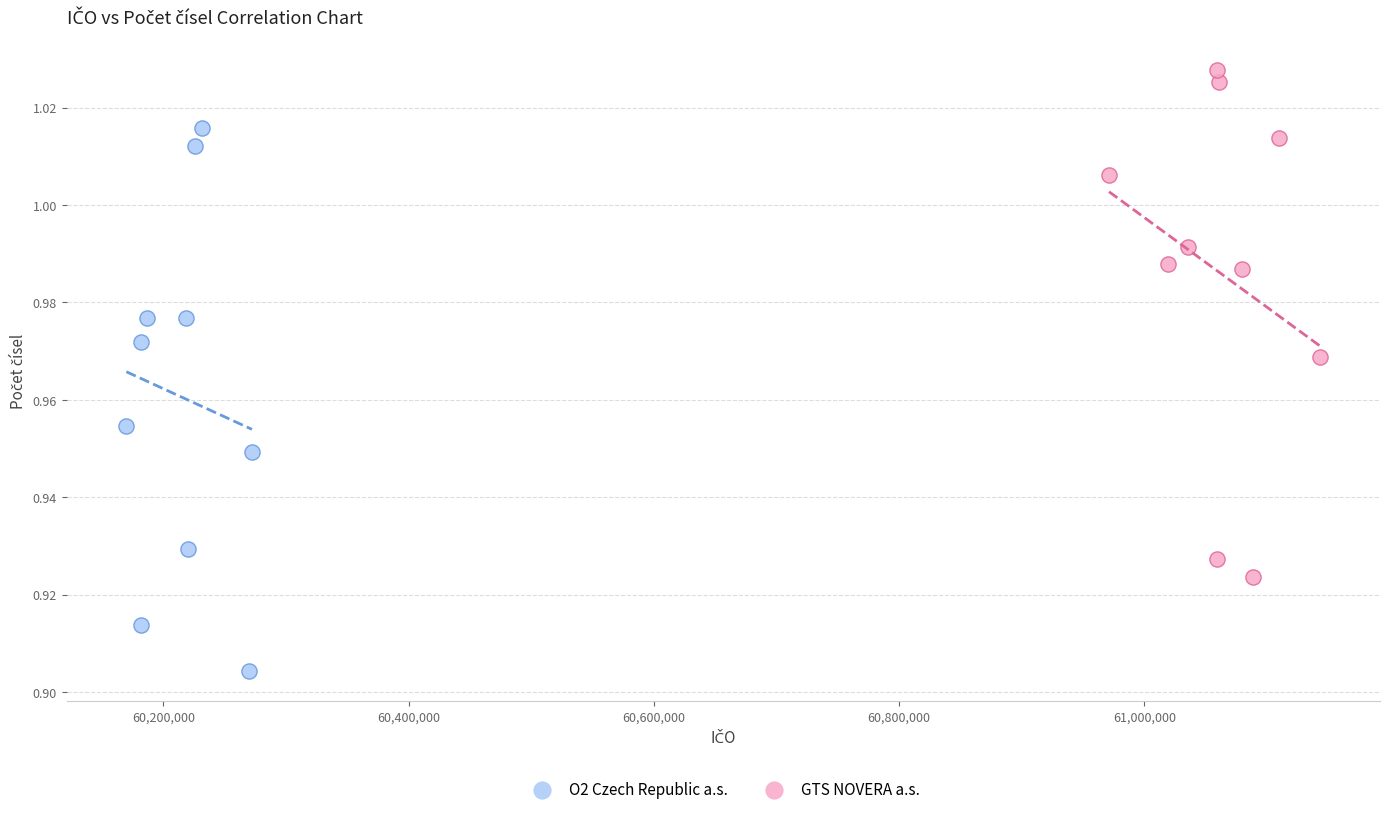

Which series has the largest Y range (max minus min)?

O2 Czech Republic a.s.